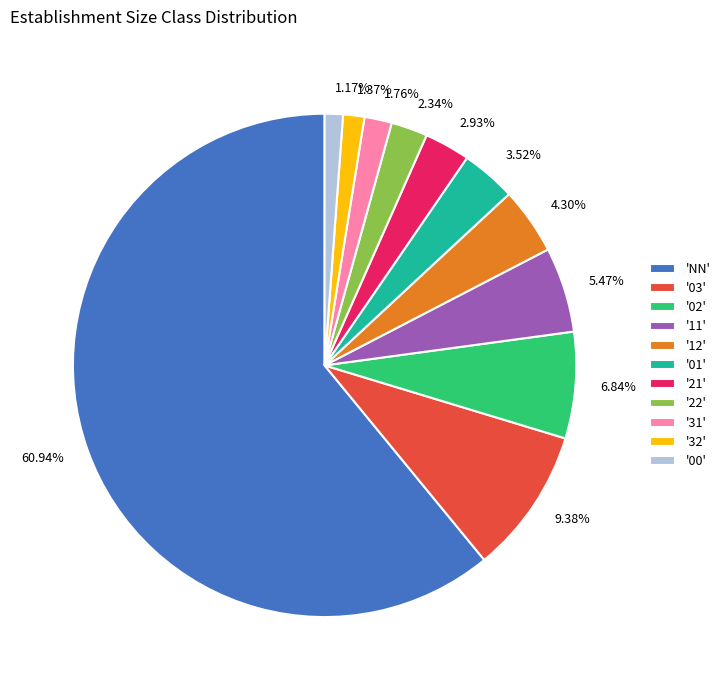

Combined, do '32' and '03' account for over 50%?

No